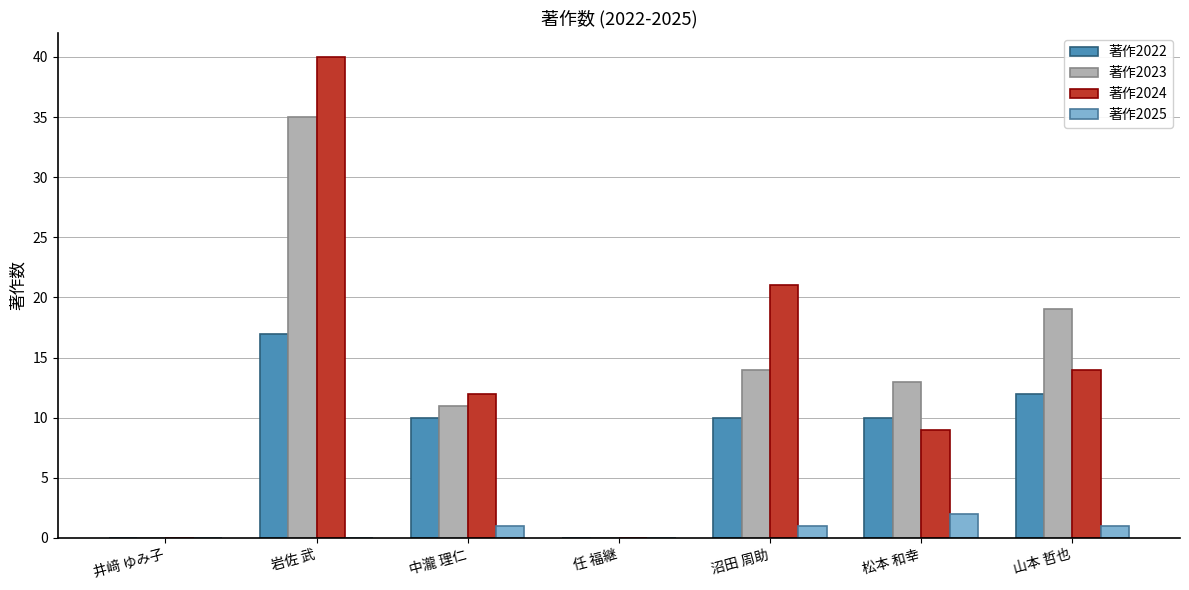

Is it true that 著作2025 equals 0 at 井﨑 ゆみ子?

True